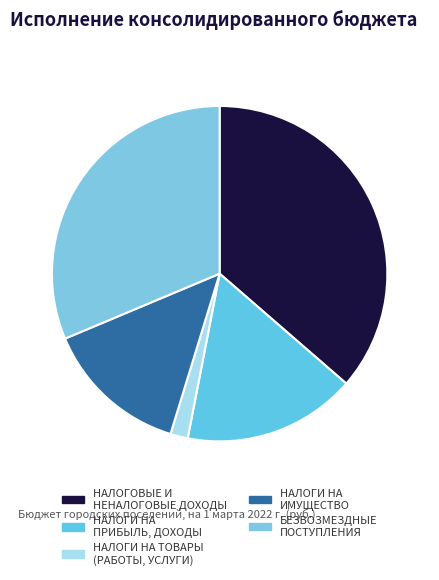

Count the number of slices in the pie.

5